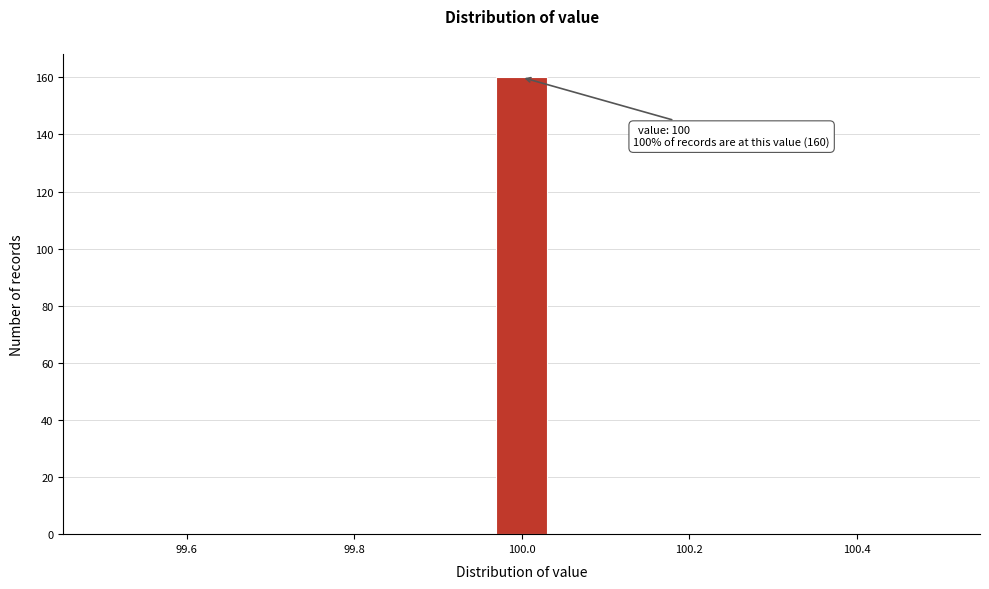

Around what value on the x-axis is the tallest bar? Give the approximate position of its centre, as read against the axis.

100.00